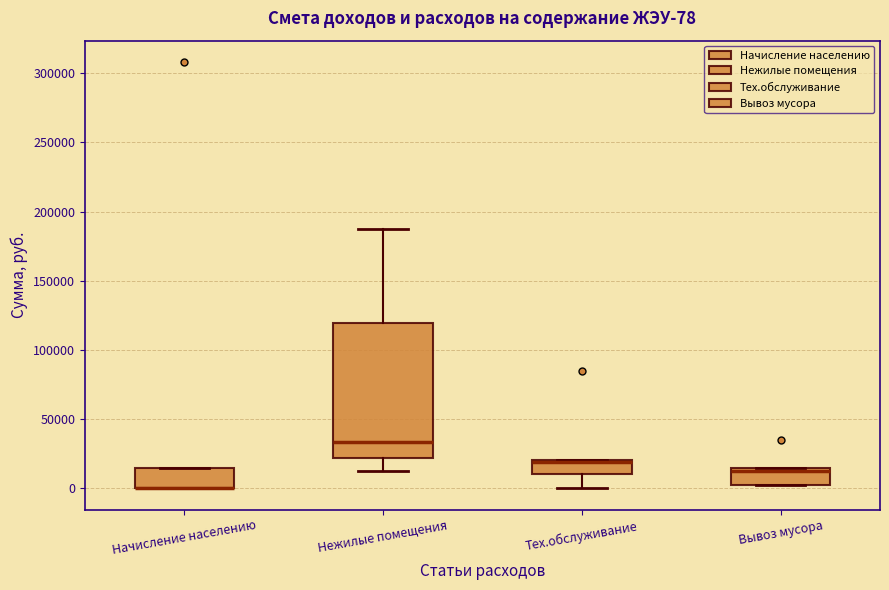

Which box is the tallest, from its lower edge to its upper edge?

Нежилые помещения